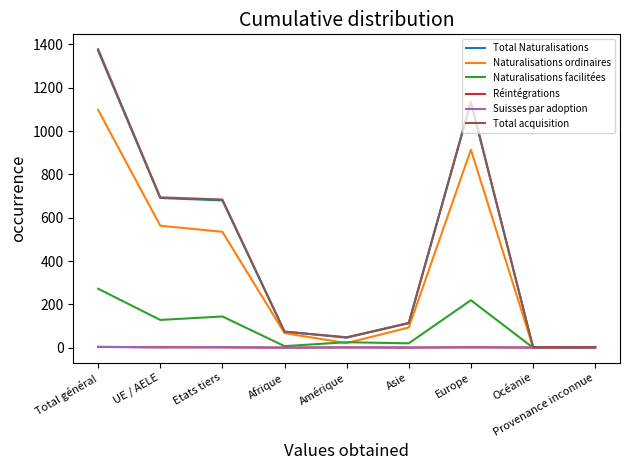

At which label does Réintégrations first exceed 1?

Total général